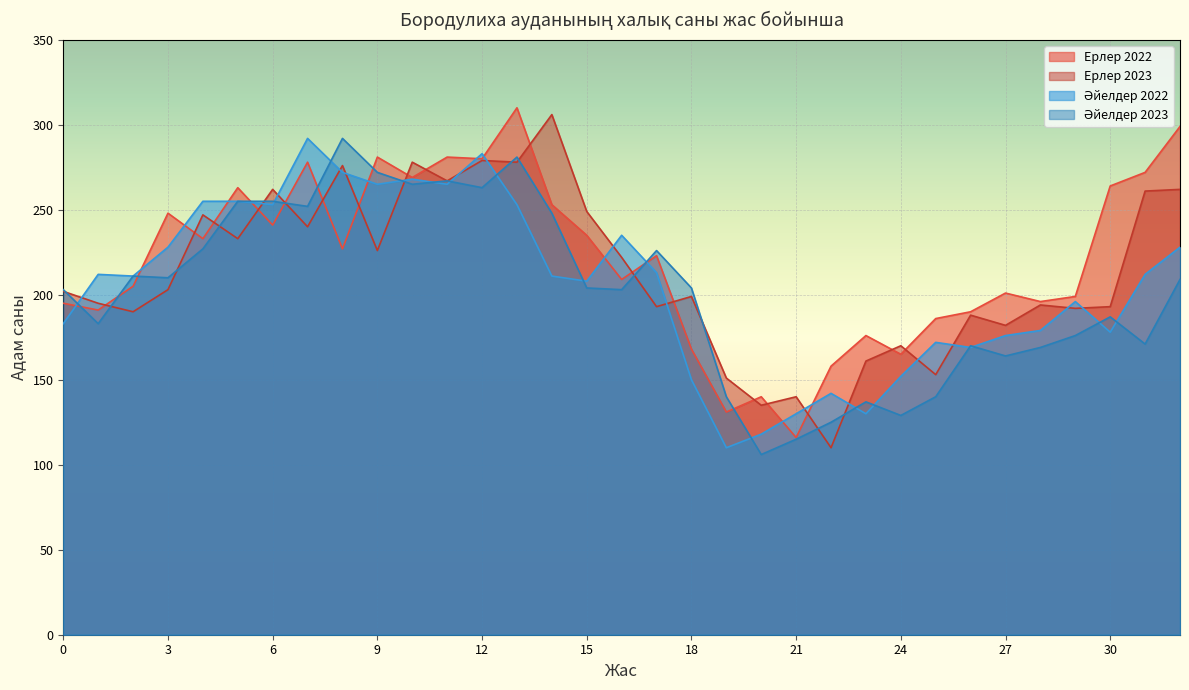

At 11, list the series in order from smallest to largest.

Әйелдер 2022, Ерлер 2023, Әйелдер 2023, Ерлер 2022